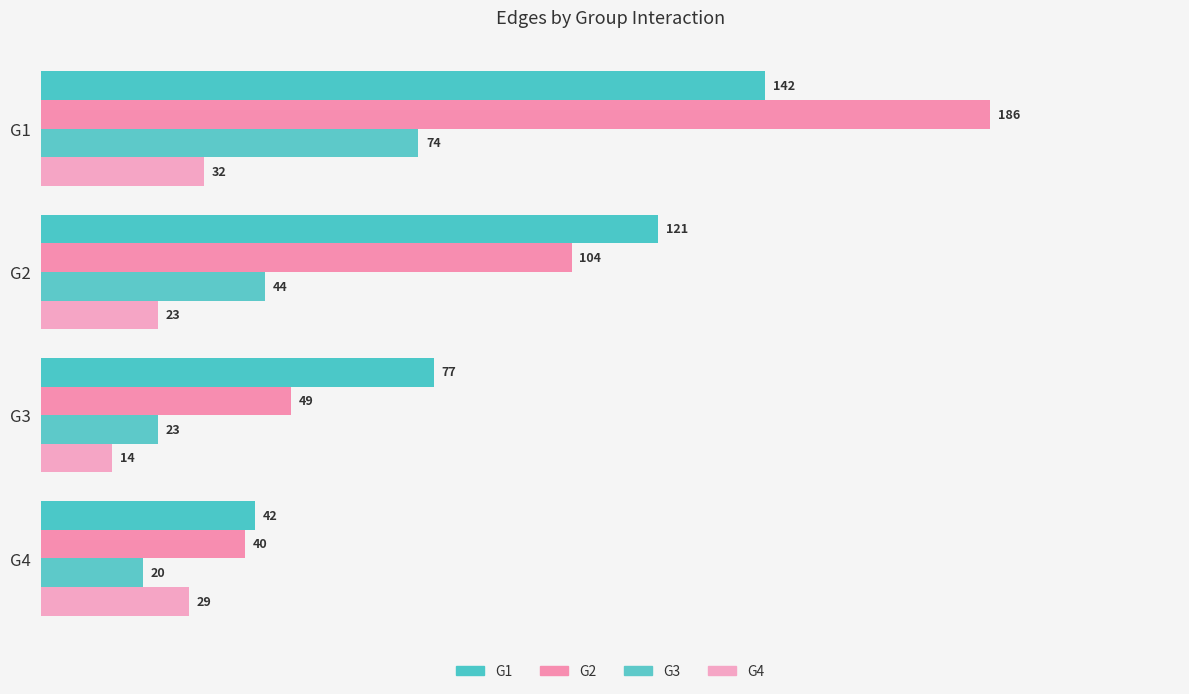

Which series has the largest total across all categories?

G1